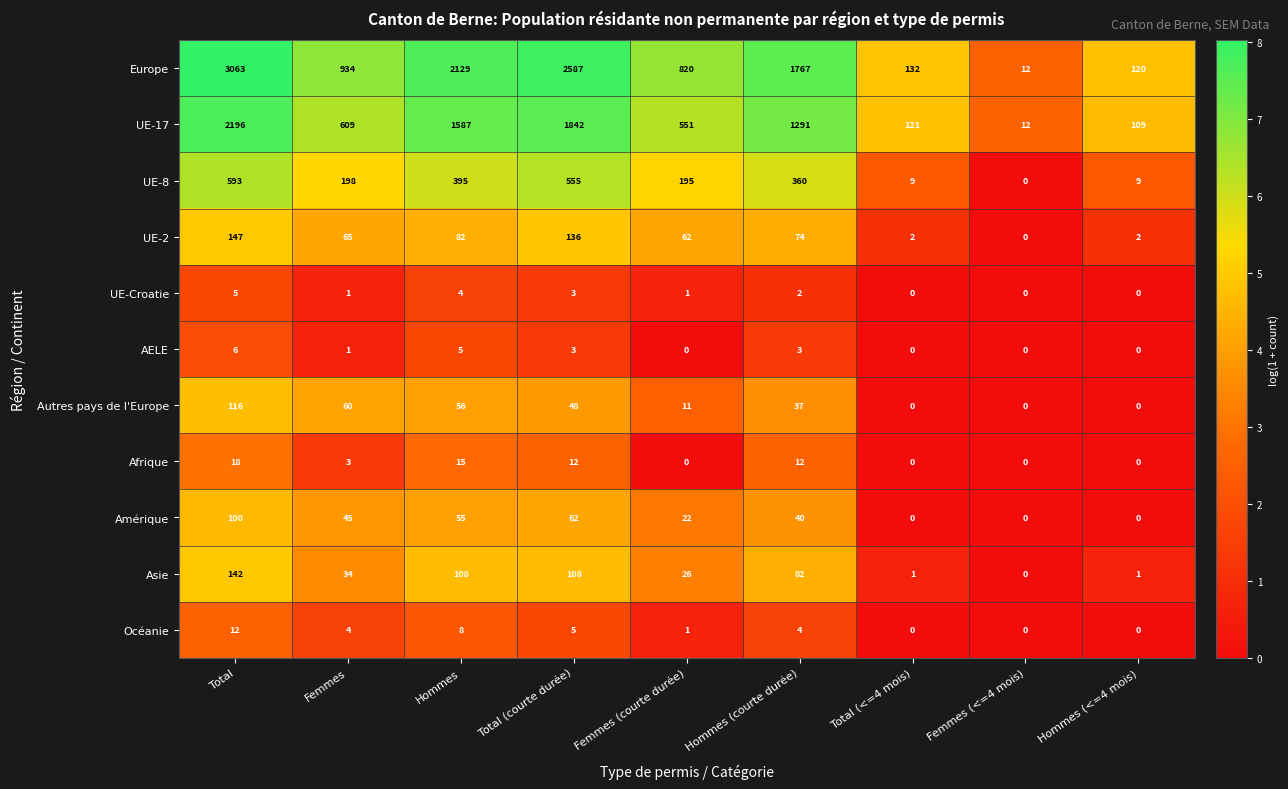

What is the difference between the maximum and minimum values in the Afrique series?

18